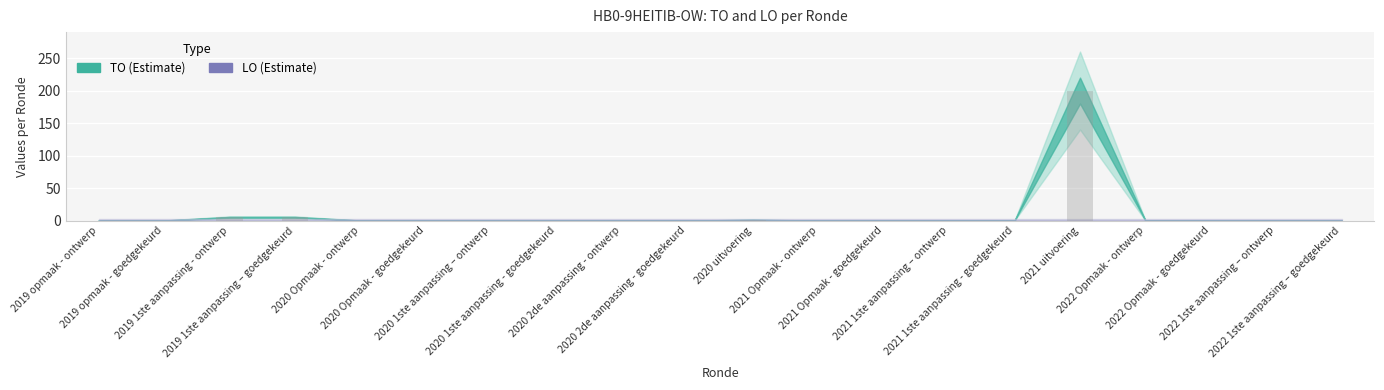

What is the sum of all values?

211